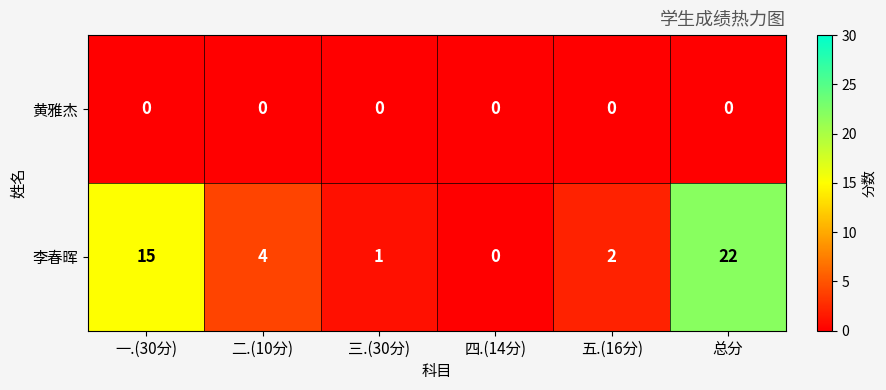

Where does the 李春晖 series first go above 4?

一.(30分)